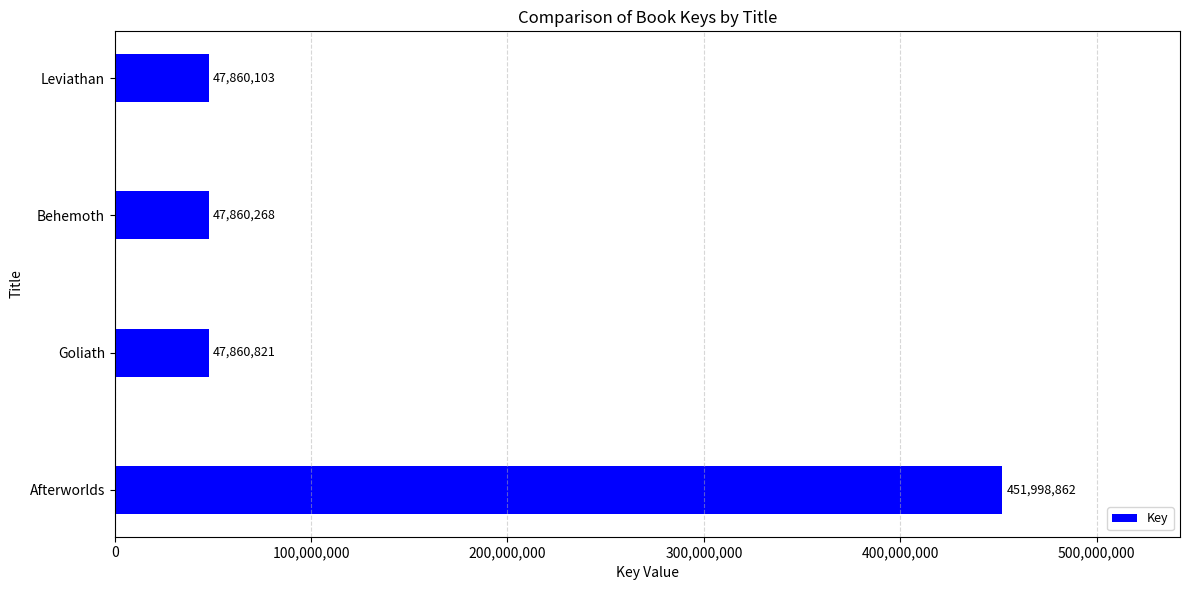

Reading bottom to top, transcribe all the data shown in this chart.

Afterworlds=451998862	Goliath=47860821	Behemoth=47860268	Leviathan=47860103